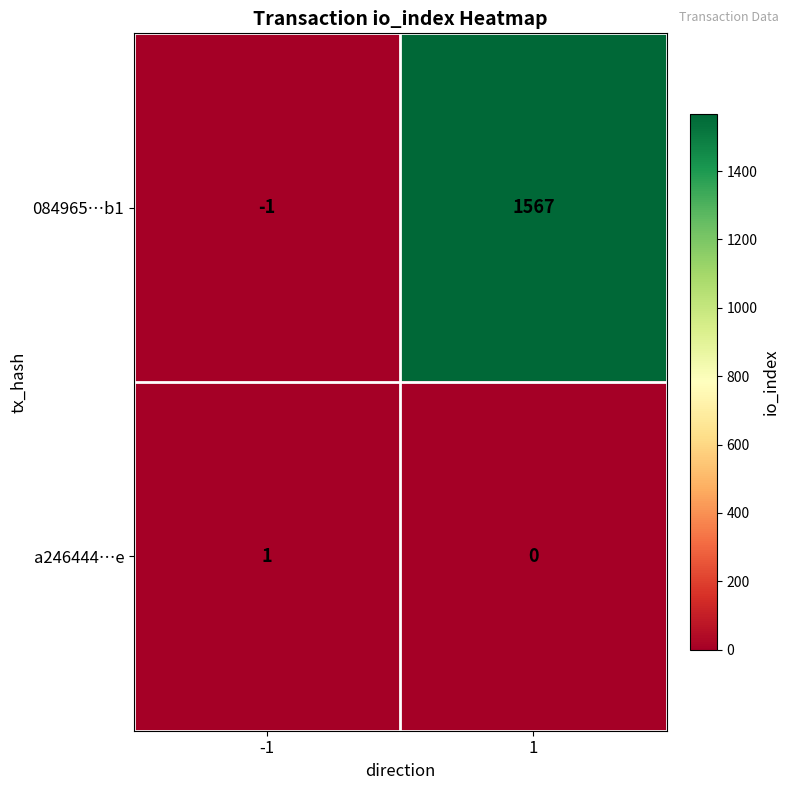

Which series changed the most between -1 and 1?

084965…b1